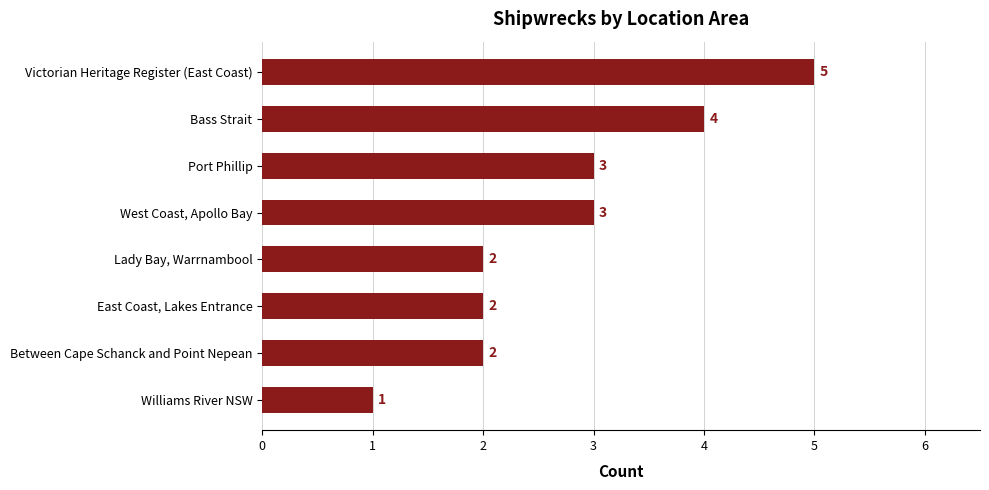

The chart shows a value of 1 at East Coast, Lakes Entrance. True or false?

False